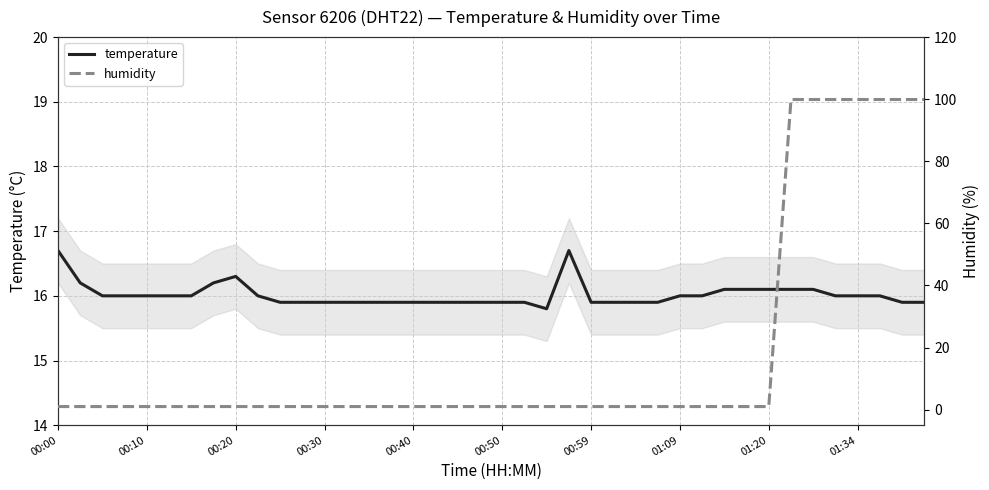

The temperature series shows 23.2 at 00:30. True or false?

False